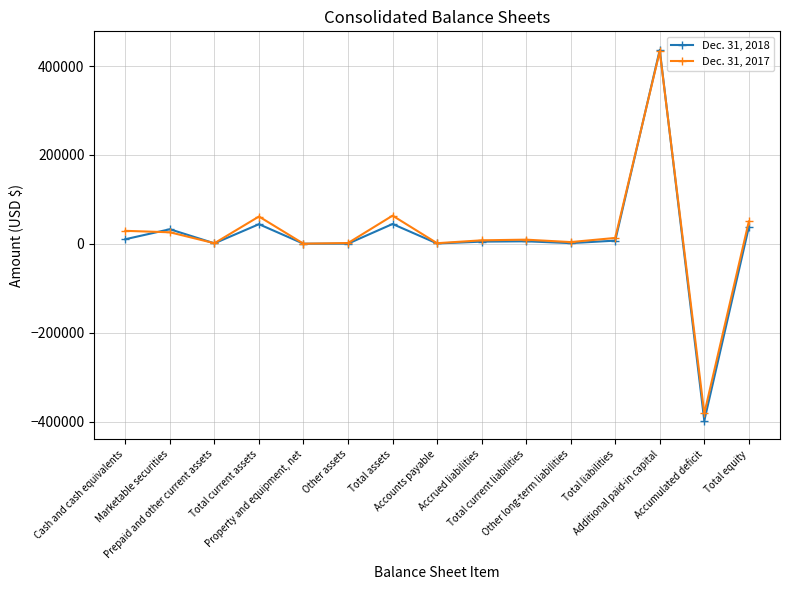

What is the difference between the maximum and minimum values in the Dec. 31, 2018 series?

834410